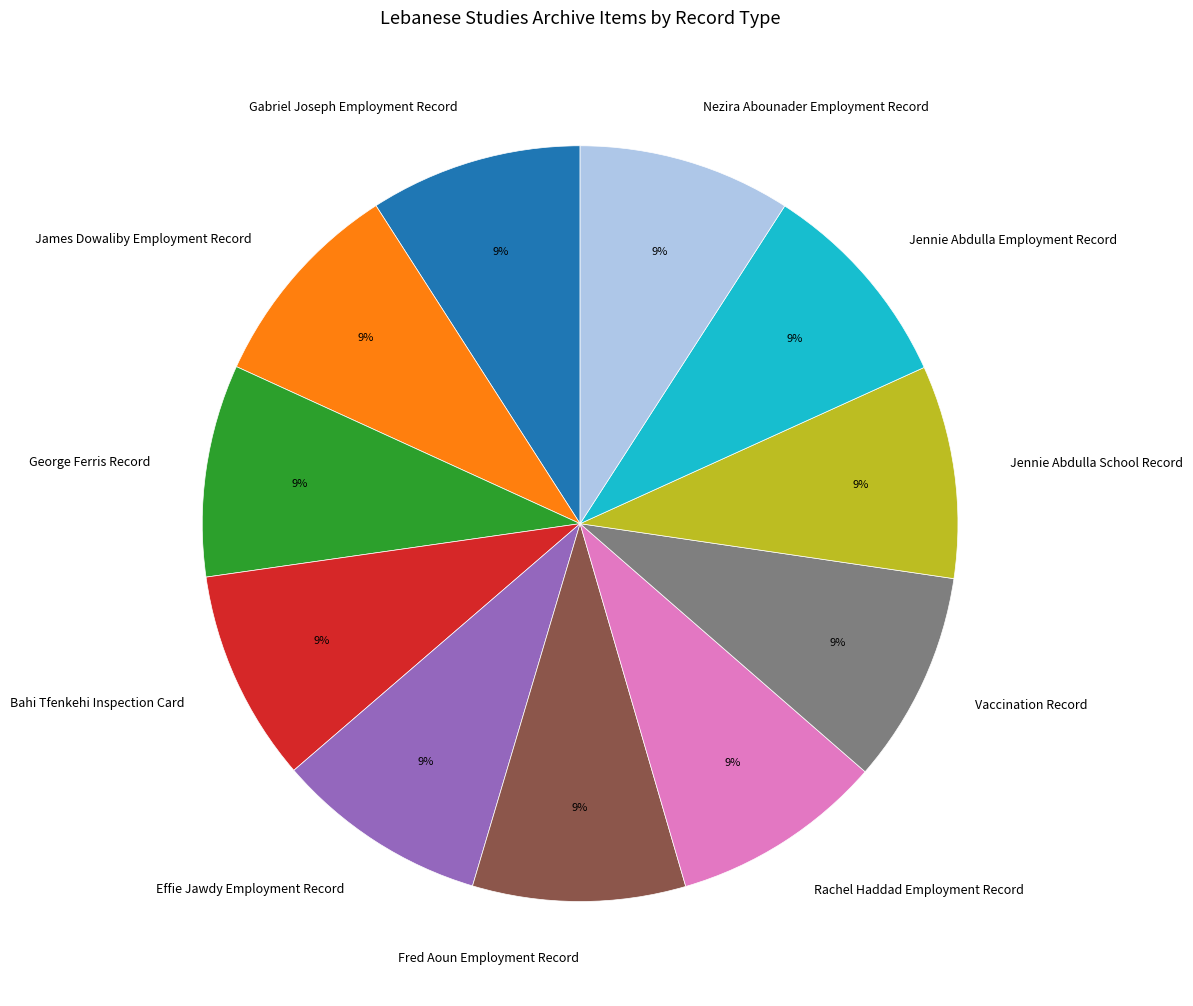

Is it true that James Dowaliby Employment Record is 15% of the pie?

False